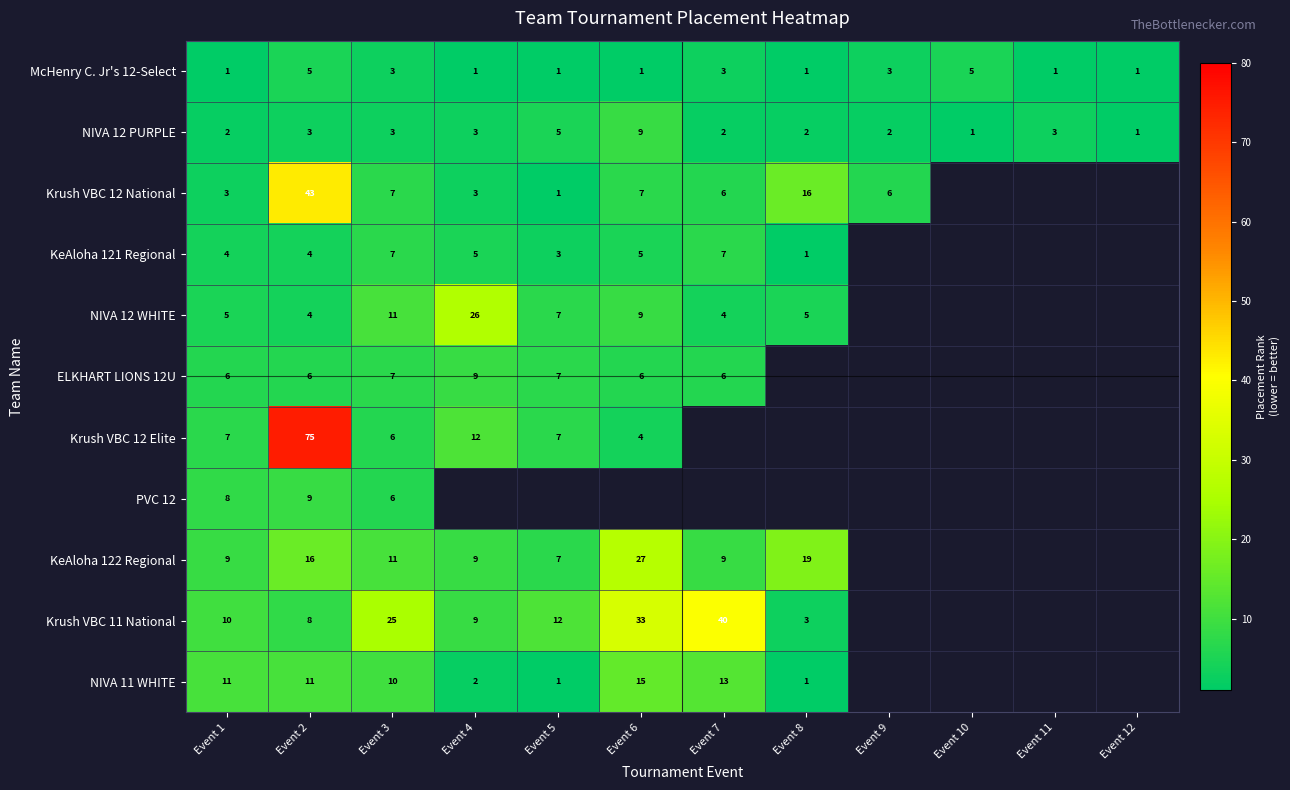

Is it true that McHenry C. Jr's 12-Select equals 3 at Event 7?

True